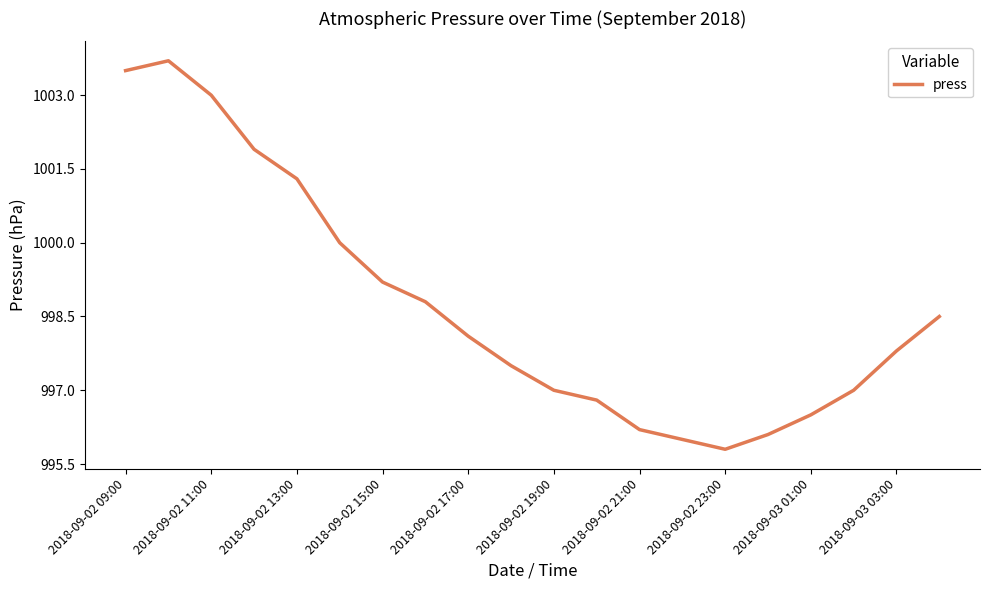

Count the number of categories in the chart.

20